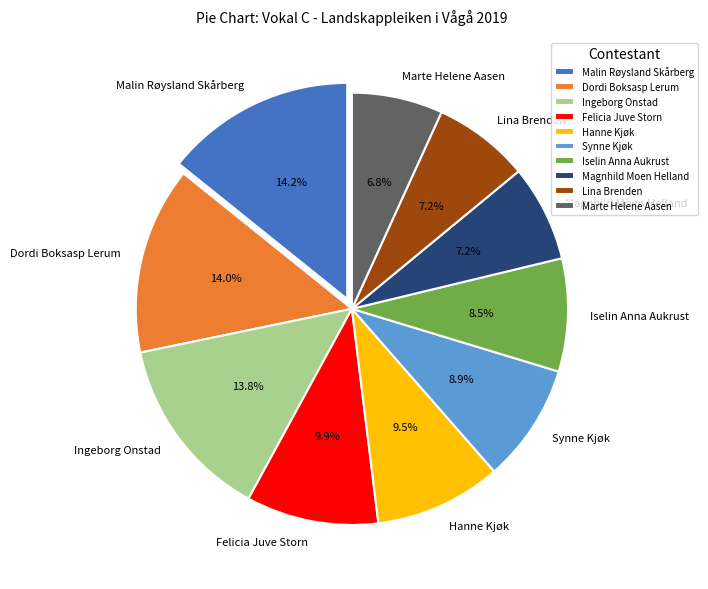

What percentage is NOT represented by Ingeborg Onstad?

86.2%